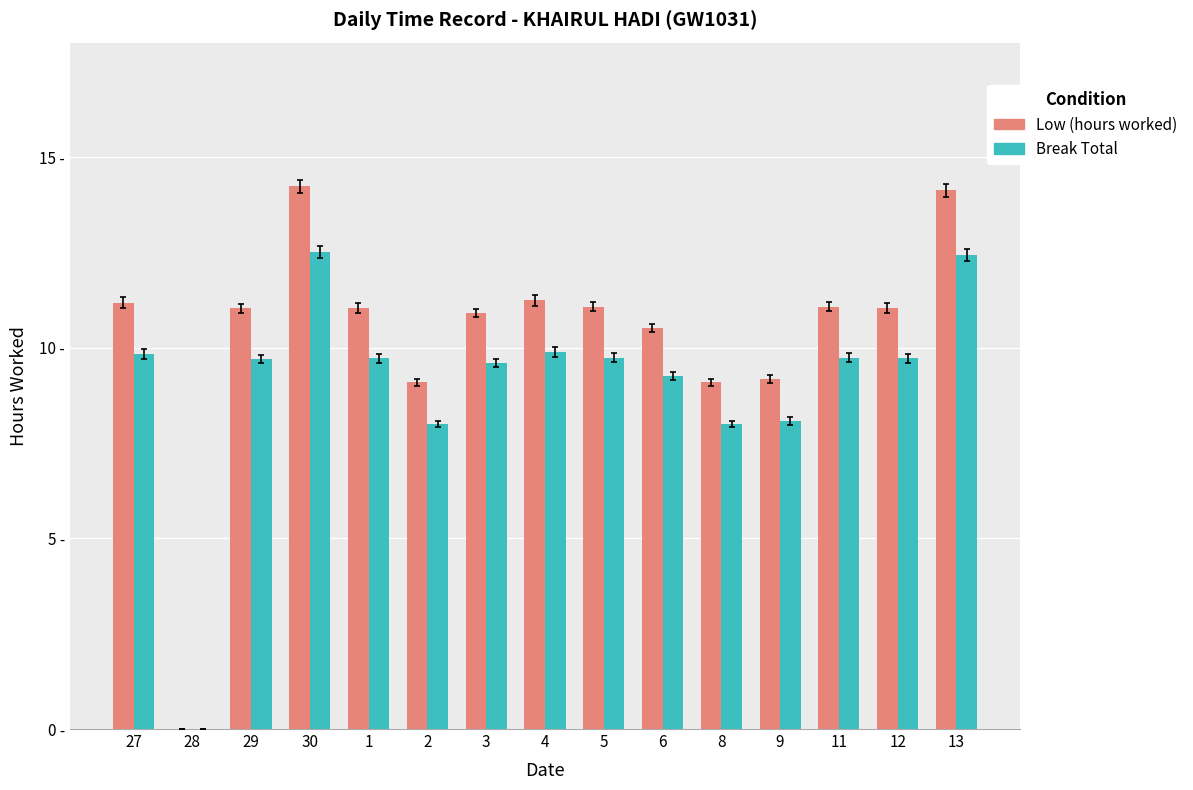

The value of Low (hours worked) at 5 is 11.1. True or false?

True